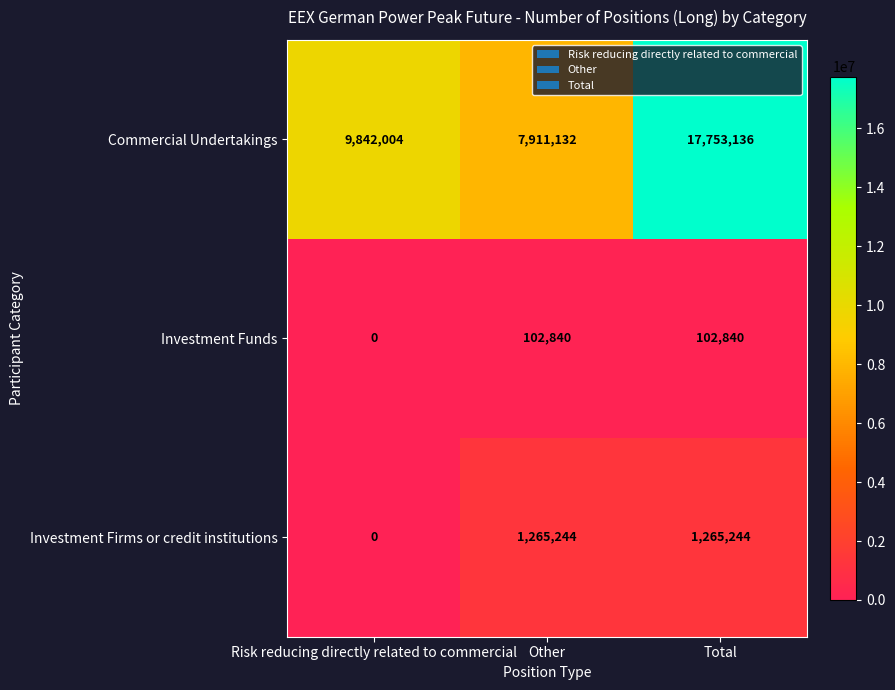

What is the difference between the Investment Funds values at Total and Risk reducing directly related to commercial?

102840